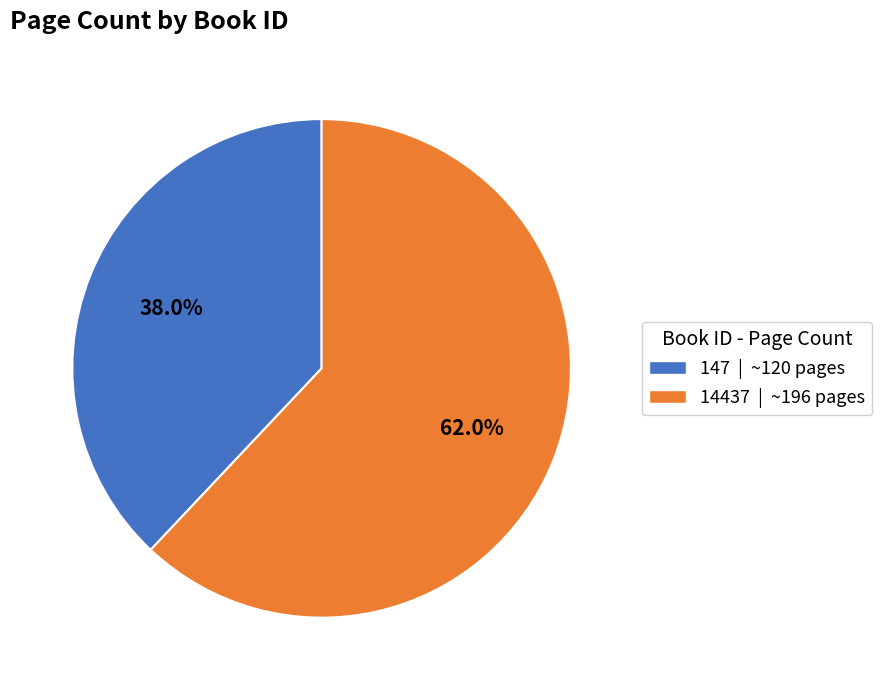

True or false: 147 accounts for 52% of the total.

False